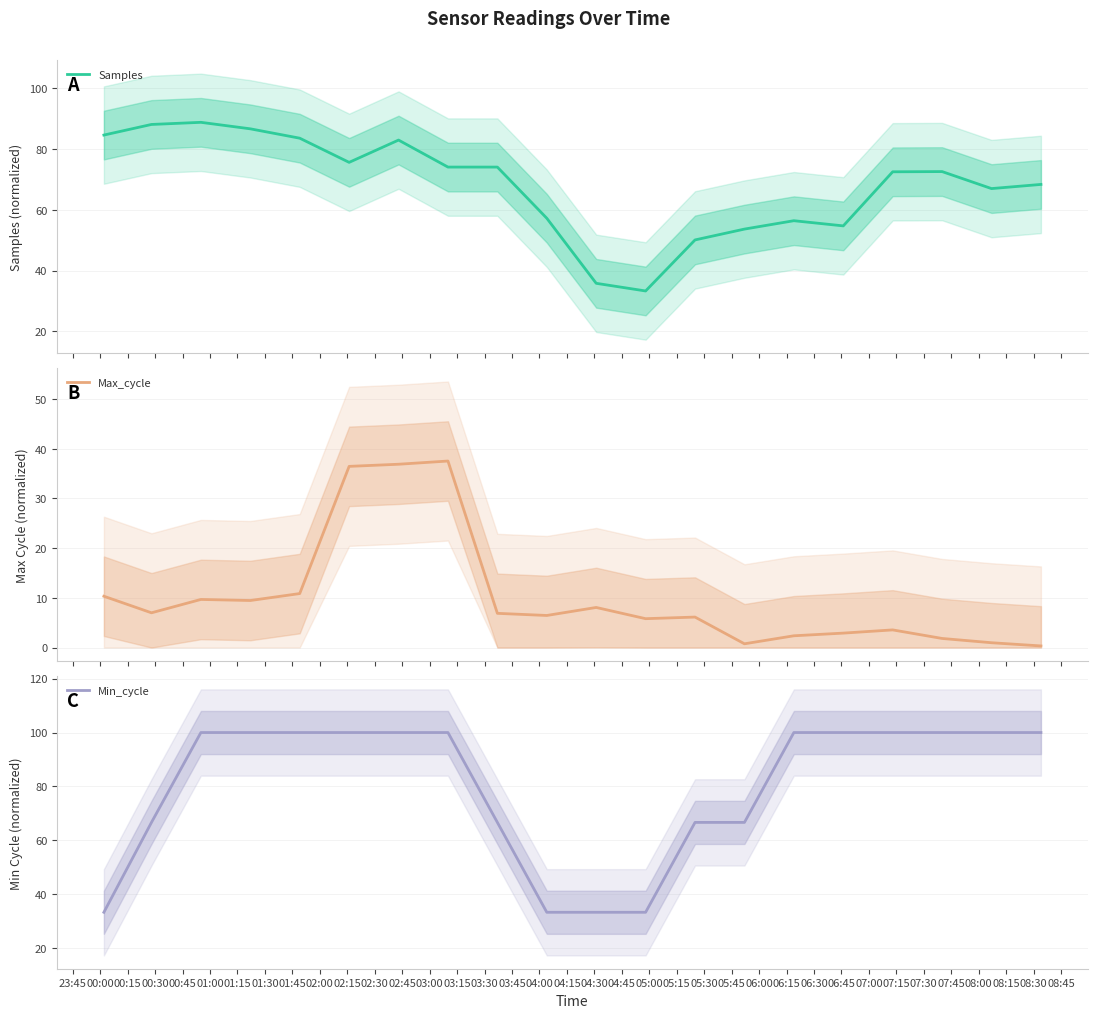

How many lines are shown in the chart?

3